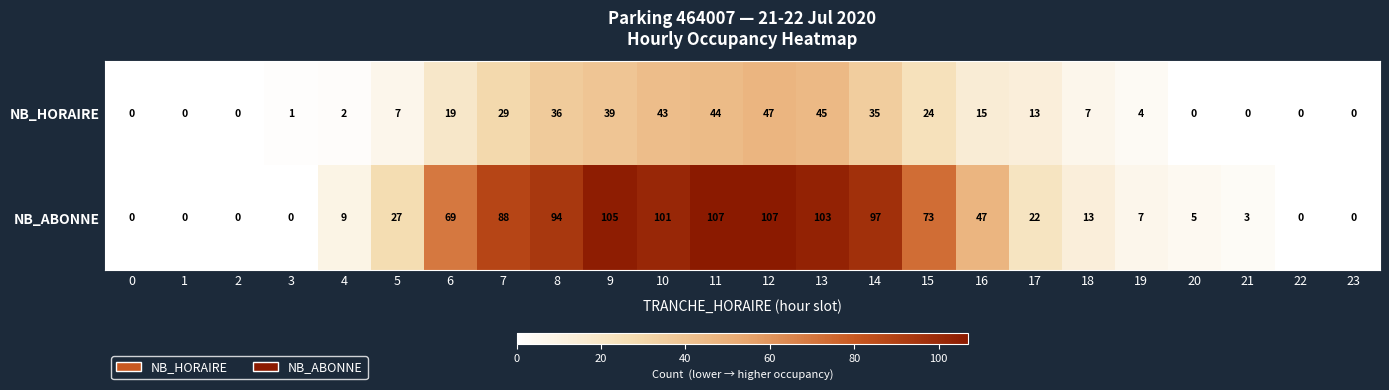

True or false: NB_ABONNE has a value of 94 at 8.

True